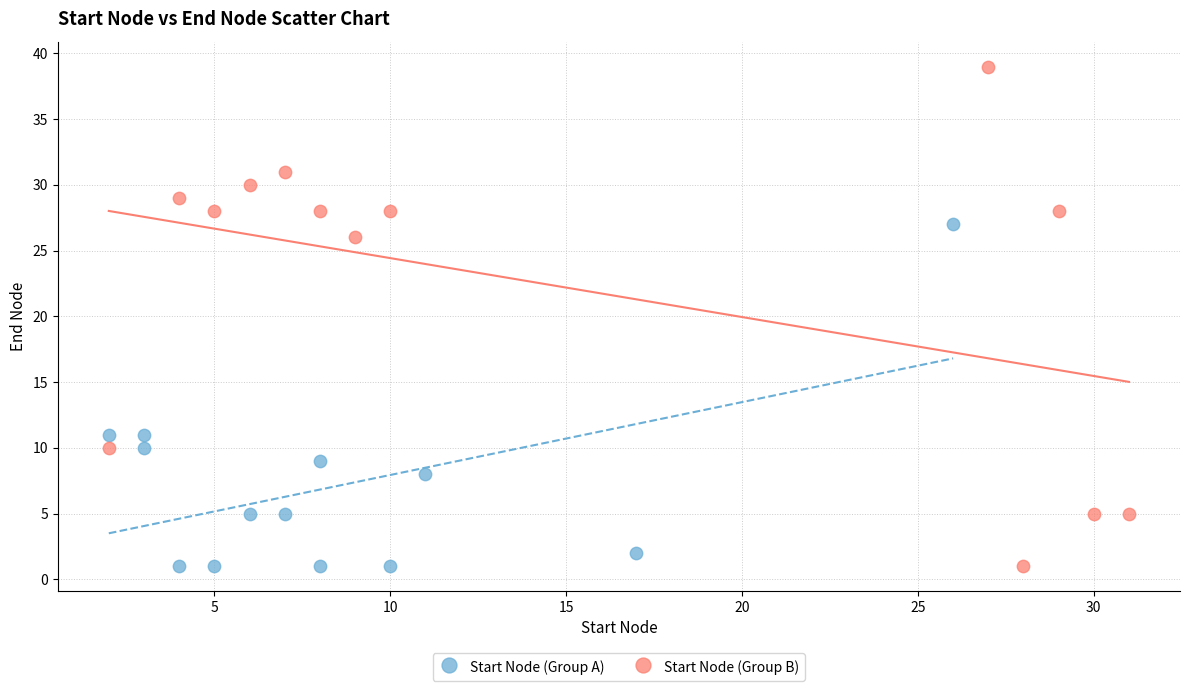

Which series contains the highest Y value?

Start Node (Group B)